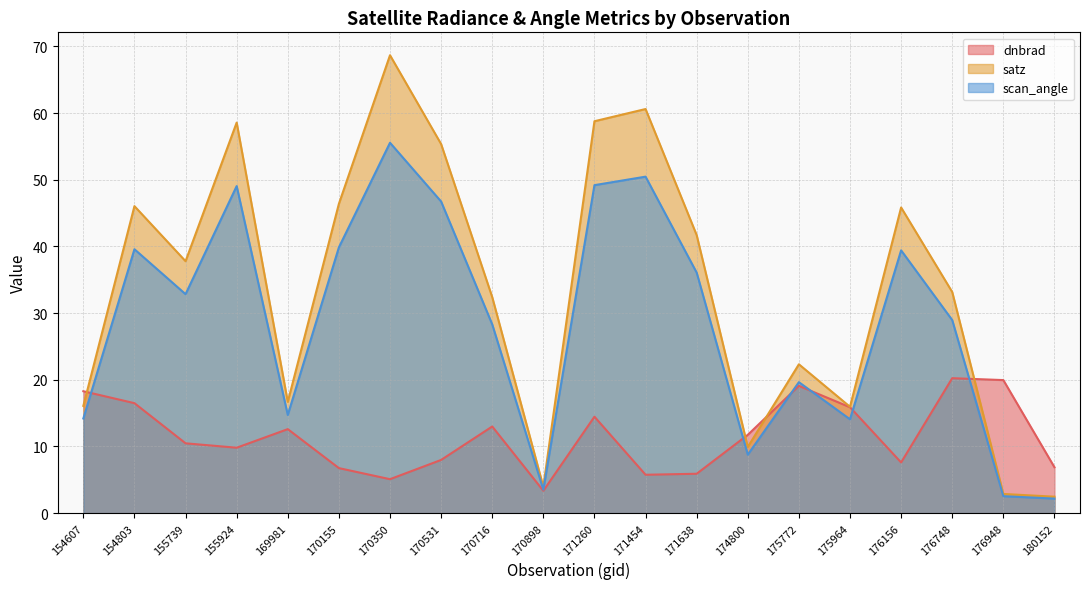

What is the sum of the satz values at 180152 and 176156?

48.3